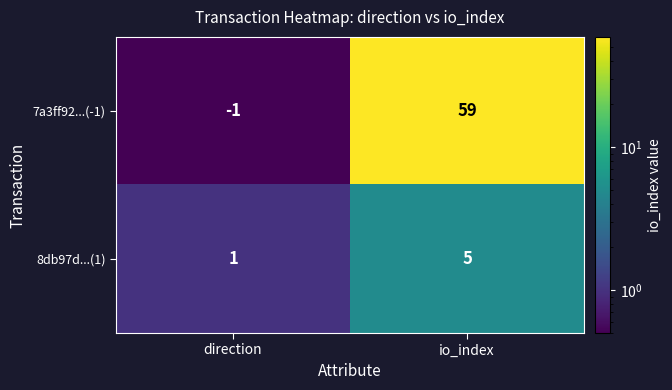

Rank the categories by 8db97d...(1) value from lowest to highest.

direction, io_index